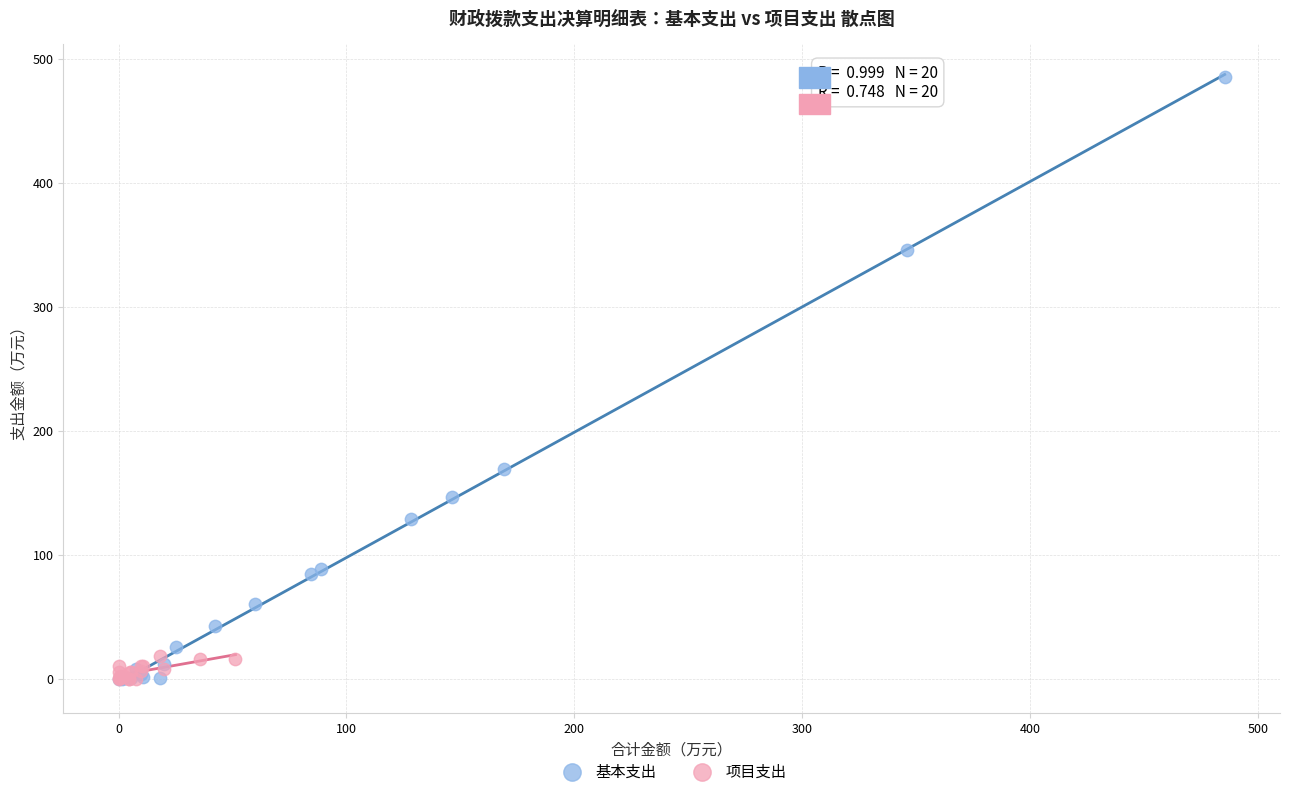

Which series reaches the maximum Y coordinate?

基本支出